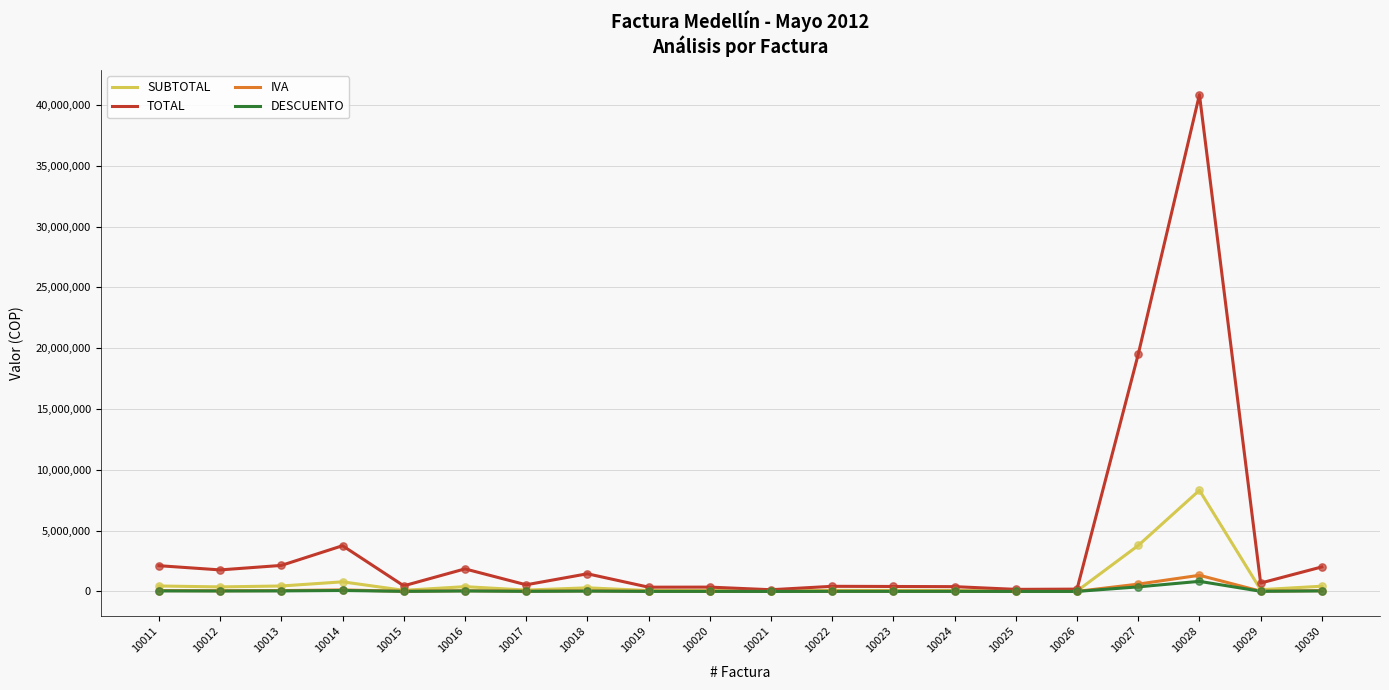

At which category is the sum across all series the highest?

10028